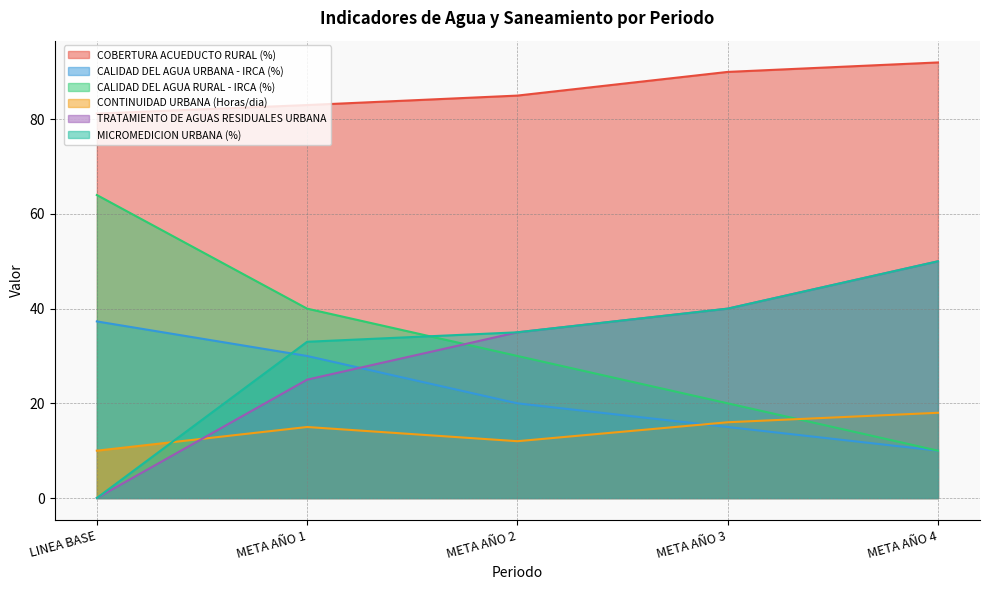

What is the label of the 5th point from the left?

META AÑO 4